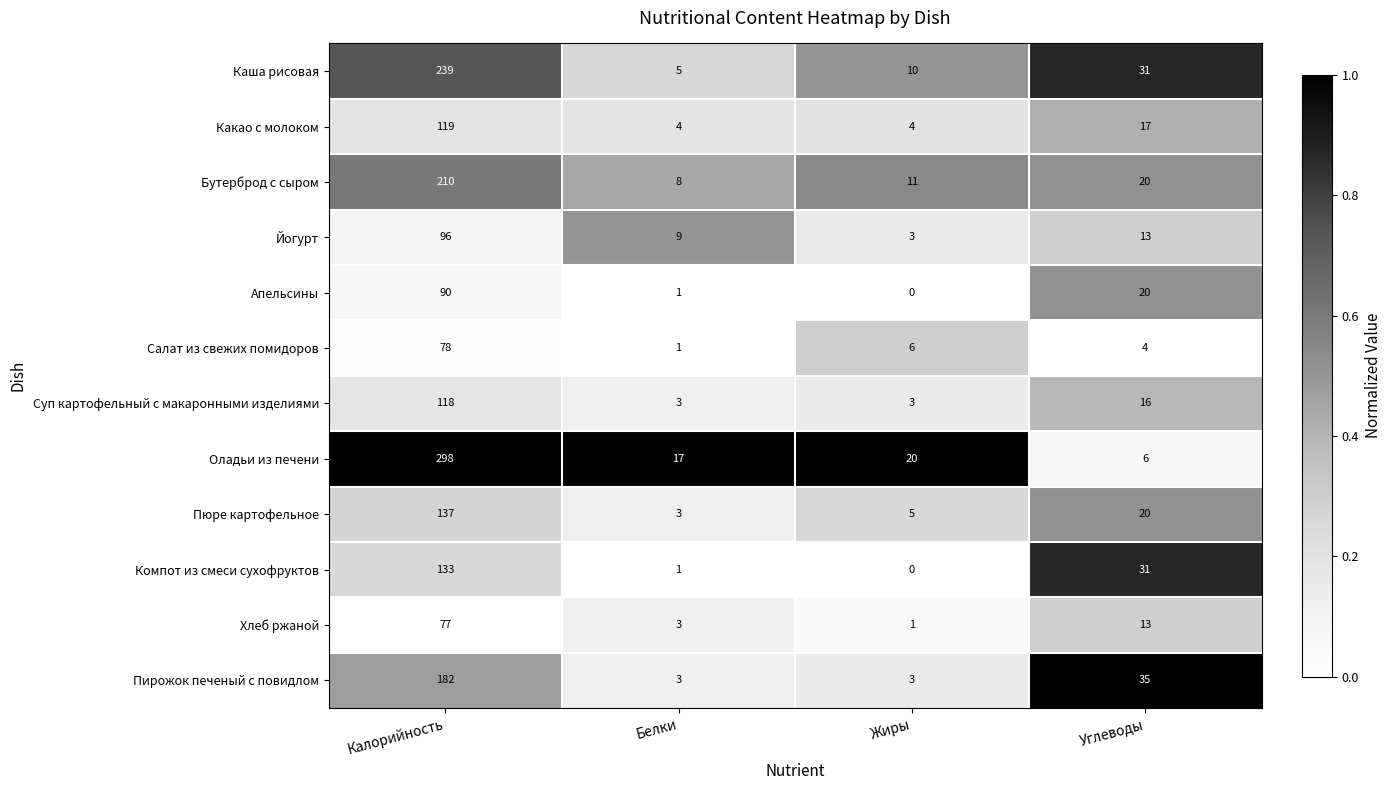

The value of Компот из смеси сухофруктов at Белки is 2. True or false?

False